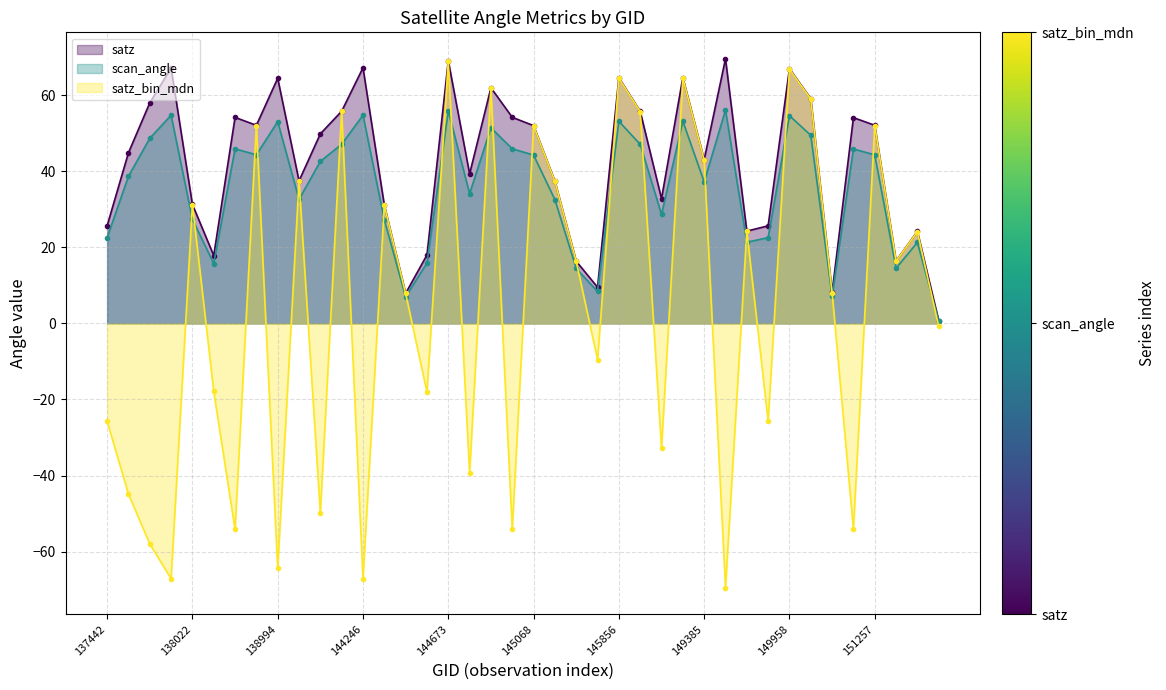

Between 149562 and 150144, which series saw the biggest shift?

satz_bin_mdn